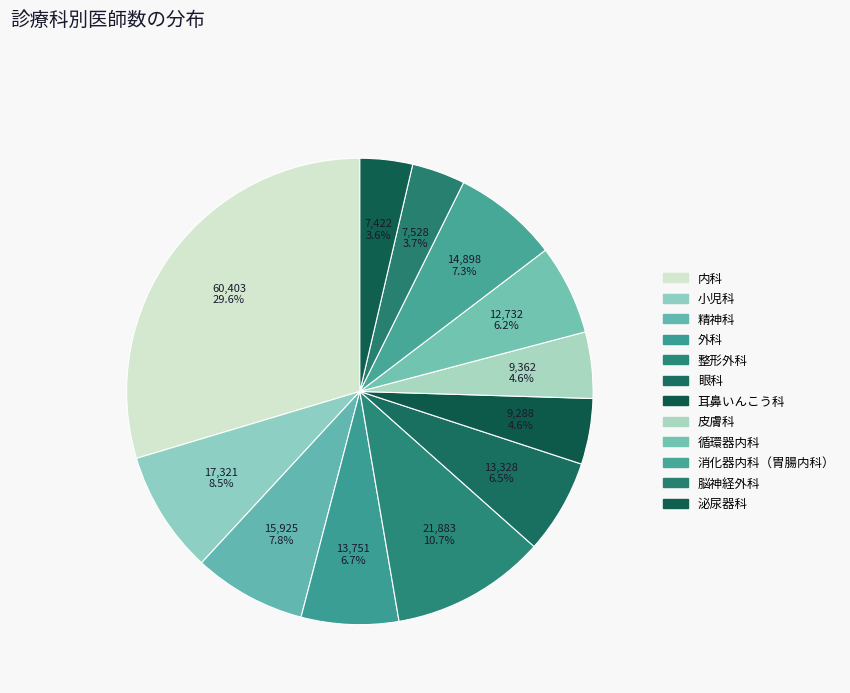

How many slices are in this pie chart?

12